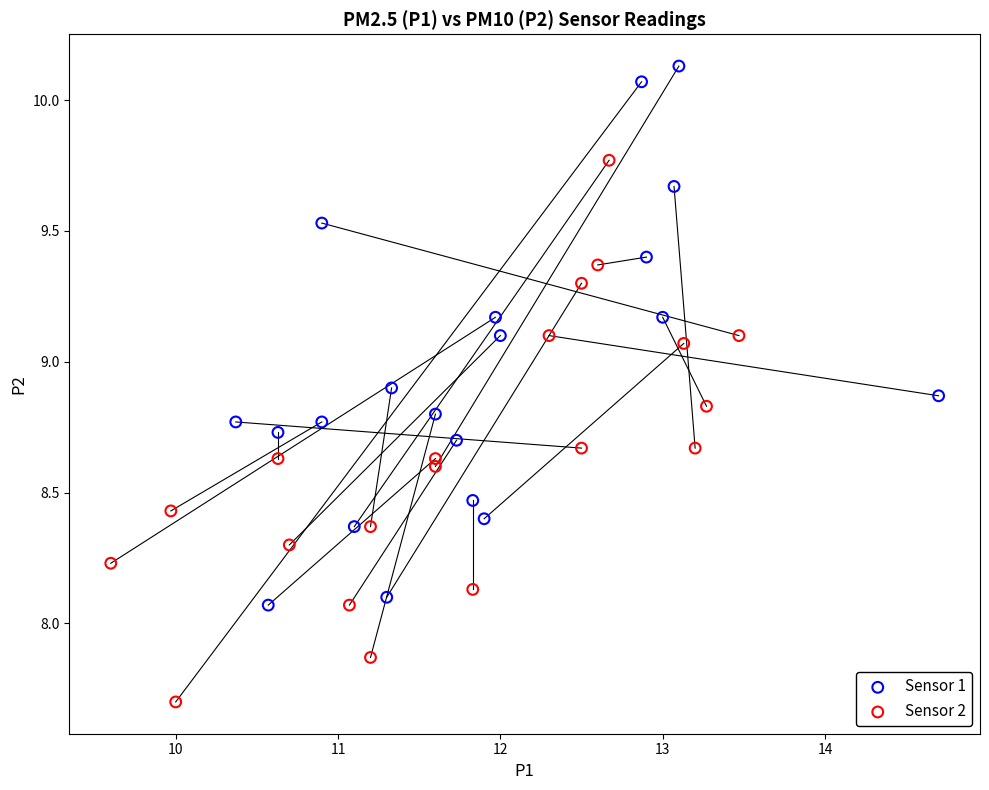

Which series contains the lowest Y value?

Sensor 2